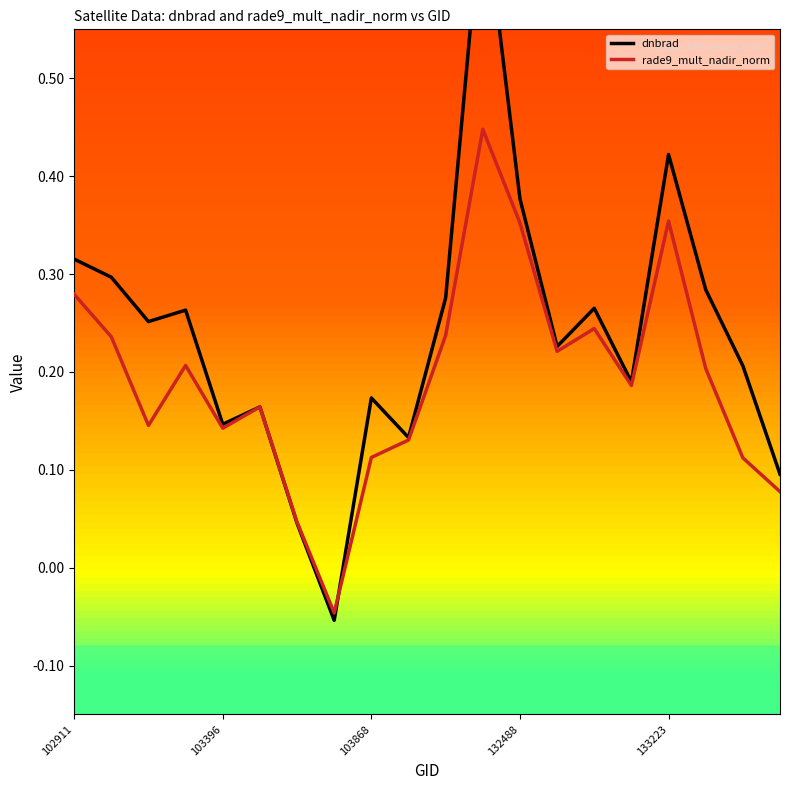

Is it true that rade9_mult_nadir_norm equals 0.2 at 132488?

False